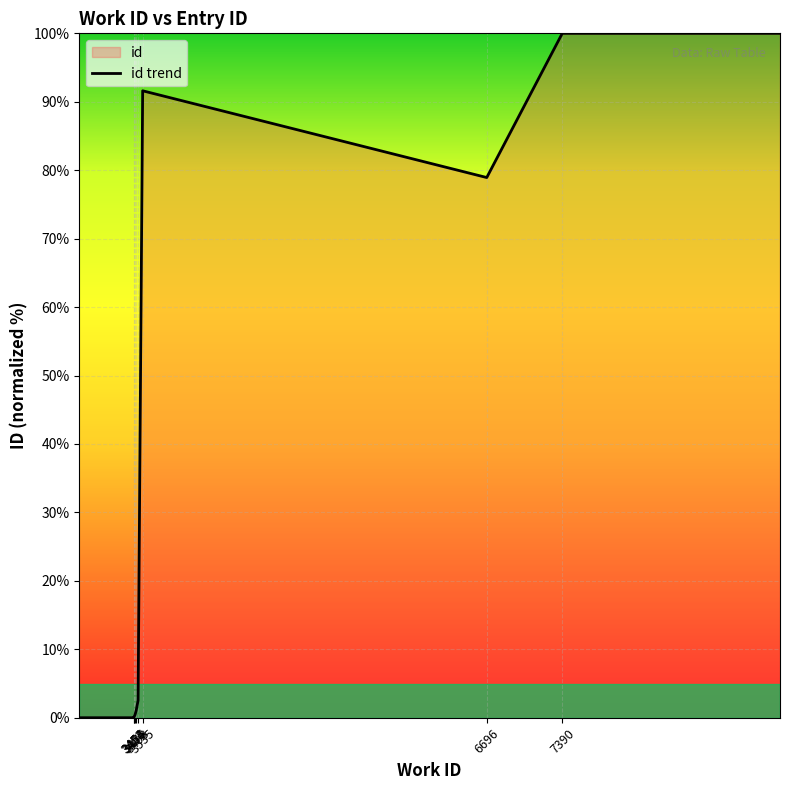

What is the average value?

46.5